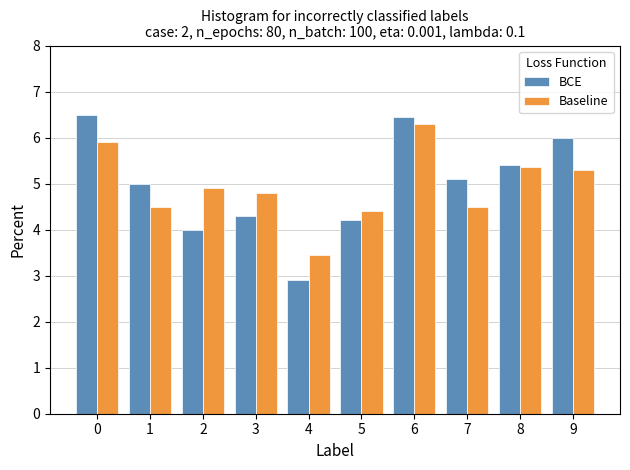

At which label does Baseline reach its minimum?

4